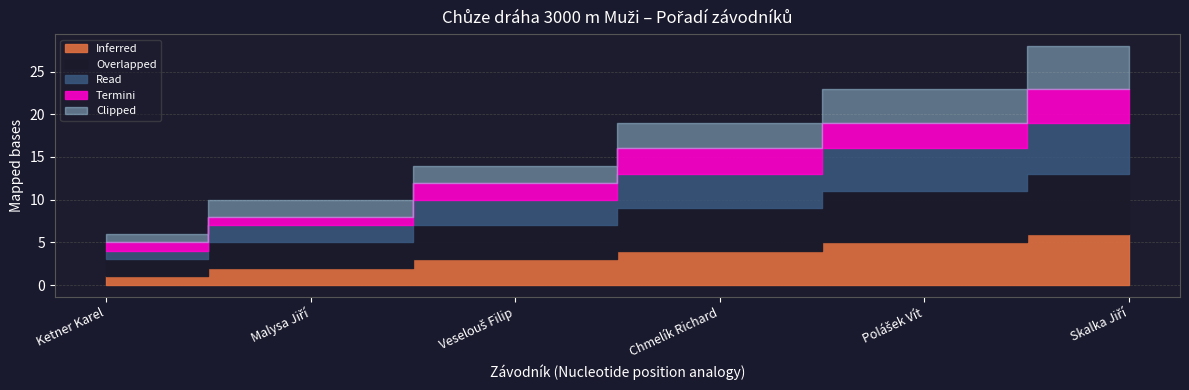

Is it true that Overlapped equals 4 at Veselouš Filip?

True